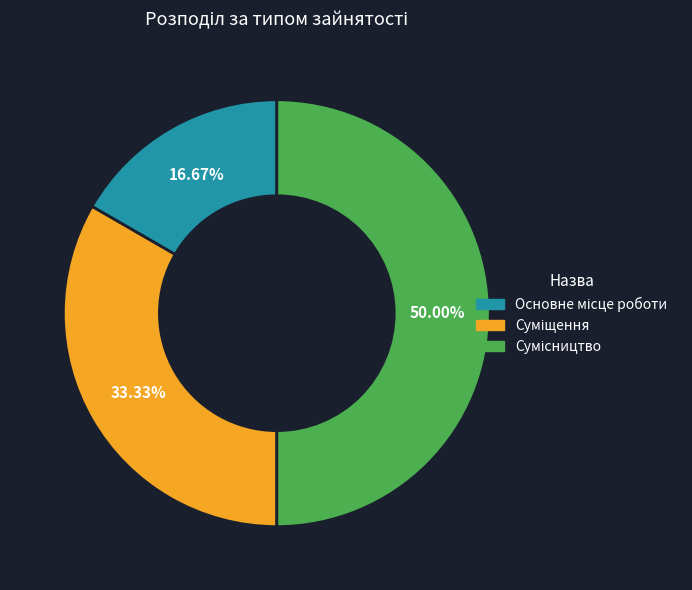

How many segments does this pie chart have?

3